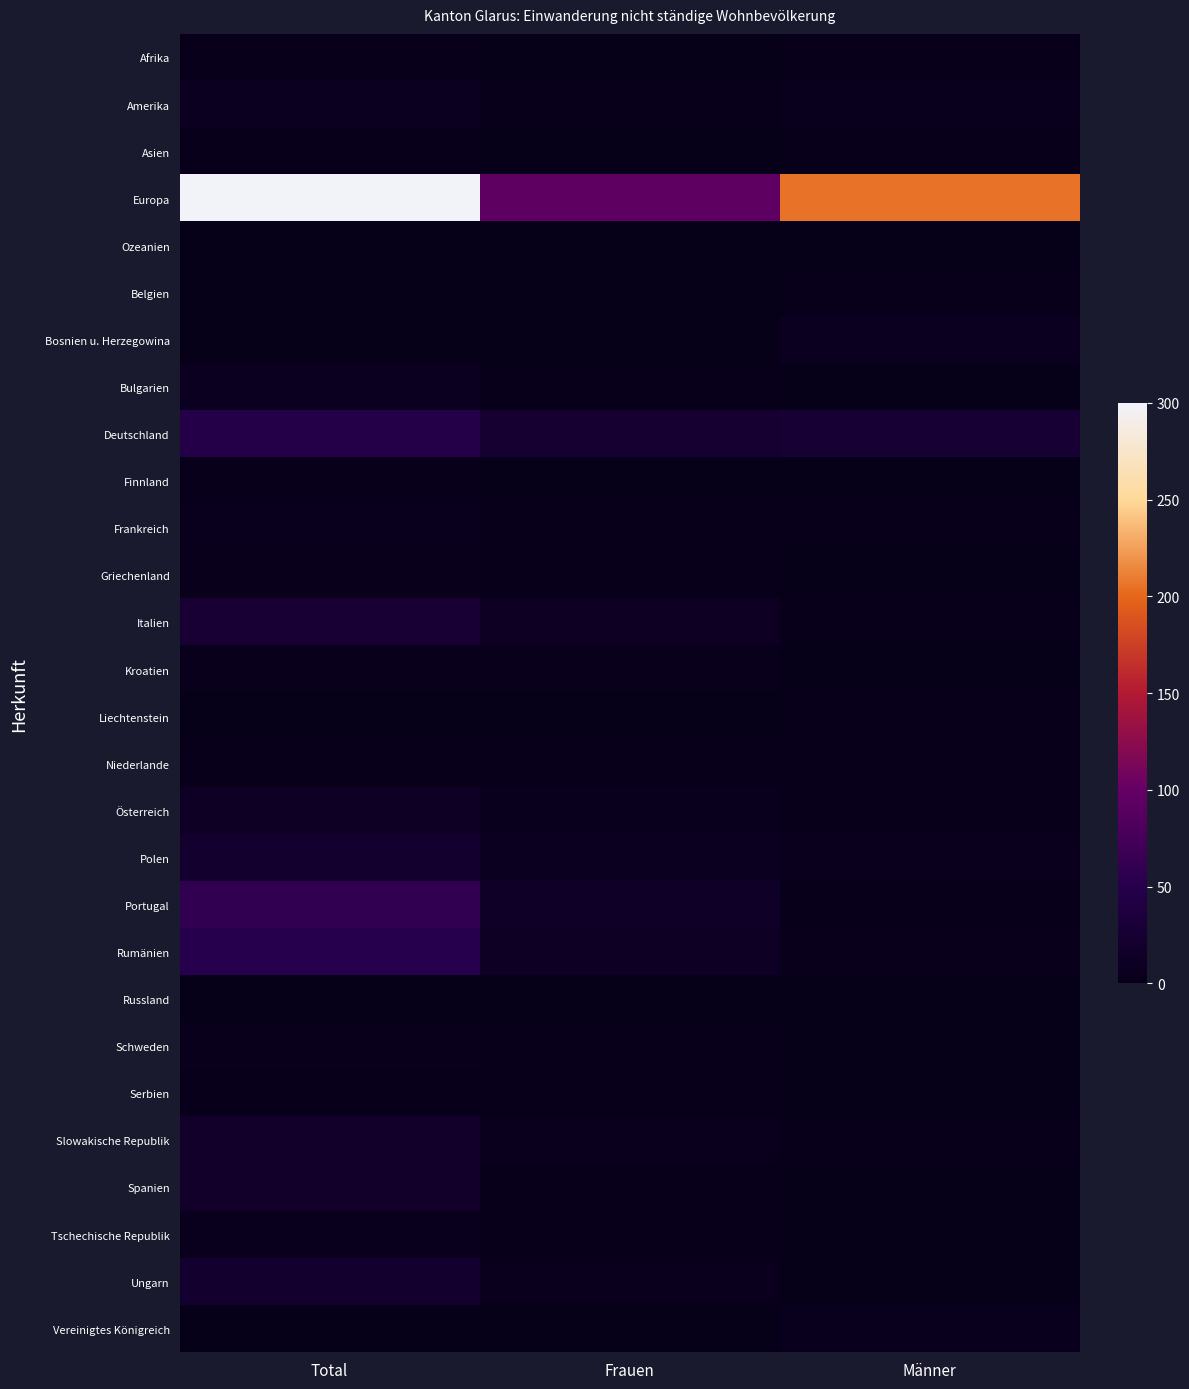

What is the spread (max minus min) of values at Total?

300